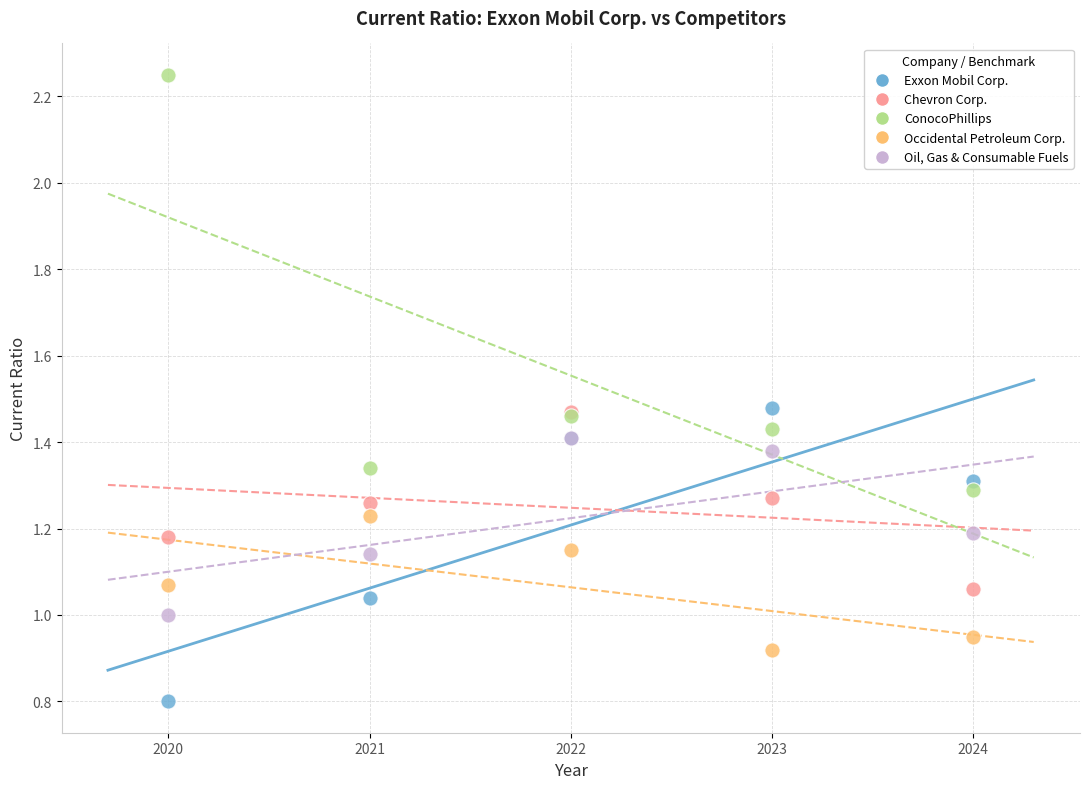

What are all the series names shown in the legend?

Exxon Mobil Corp., Chevron Corp., ConocoPhillips, Occidental Petroleum Corp., Oil, Gas & Consumable Fuels